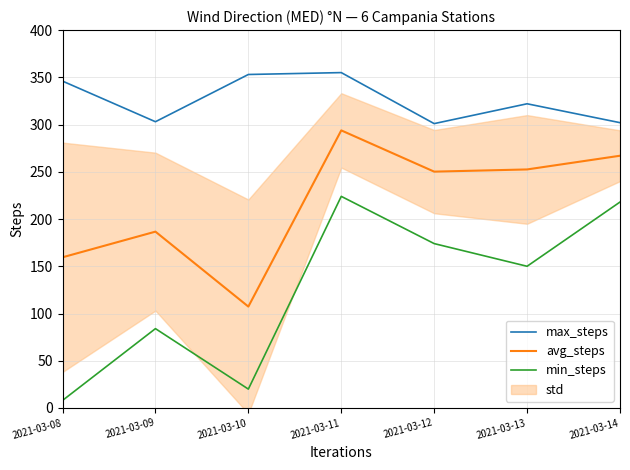

True or false: avg_steps and min_steps intersect in this chart.

False